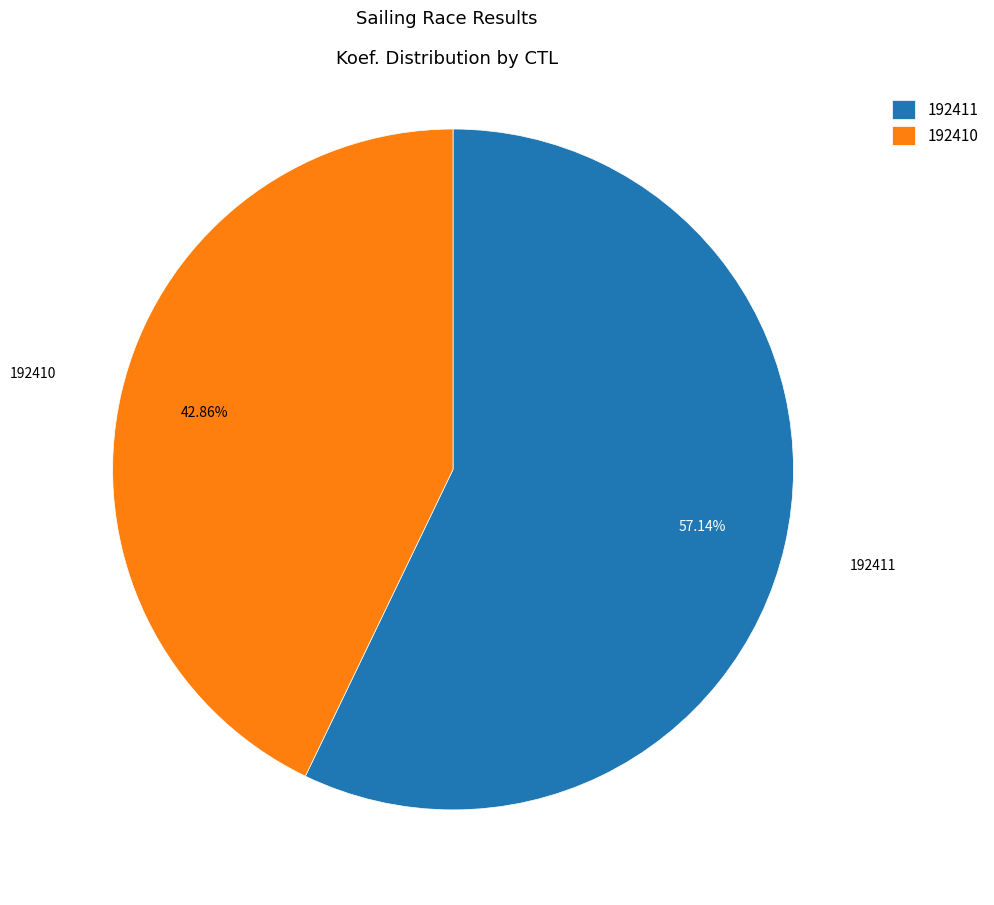

To the nearest percent, what portion does 192410 represent?

43%